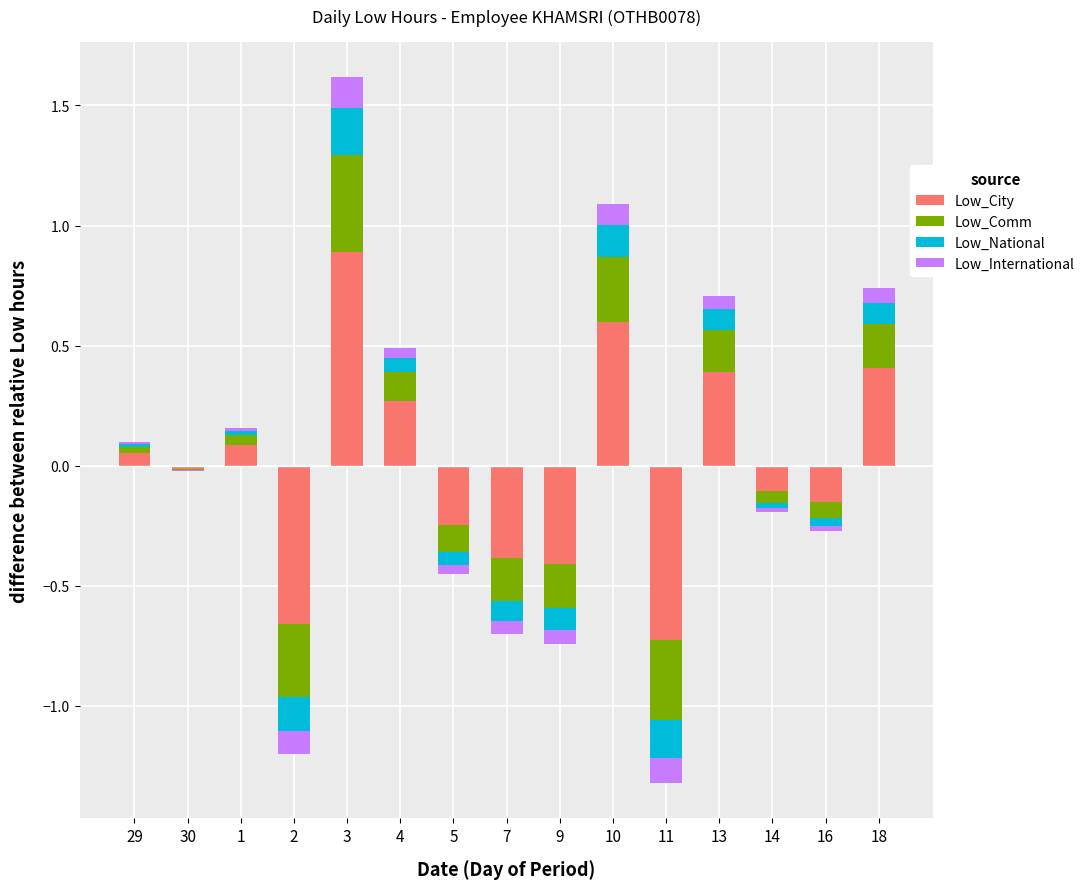

The Low_International series shows 0.1 at 10. True or false?

True